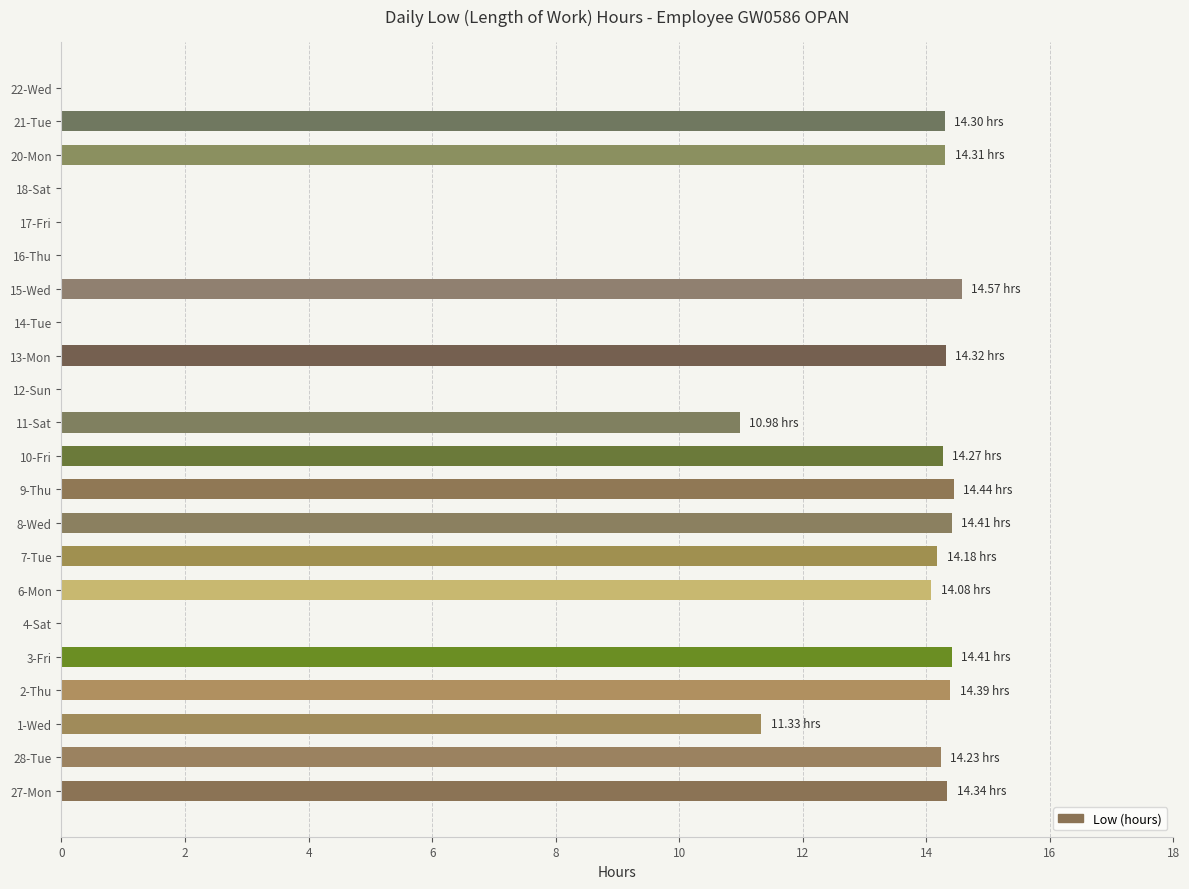

Between 17-Fri and 6-Mon, which is larger?

6-Mon